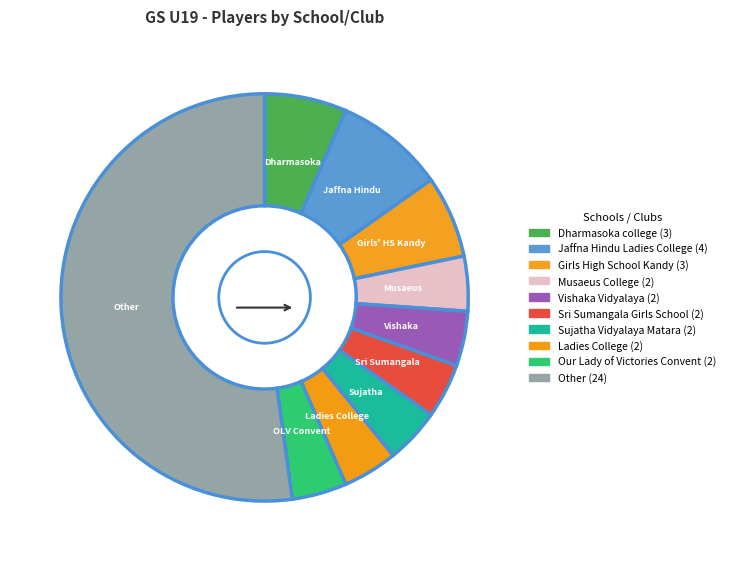

To the nearest percent, what portion does Our Lady of Victories Convent represent?

4%